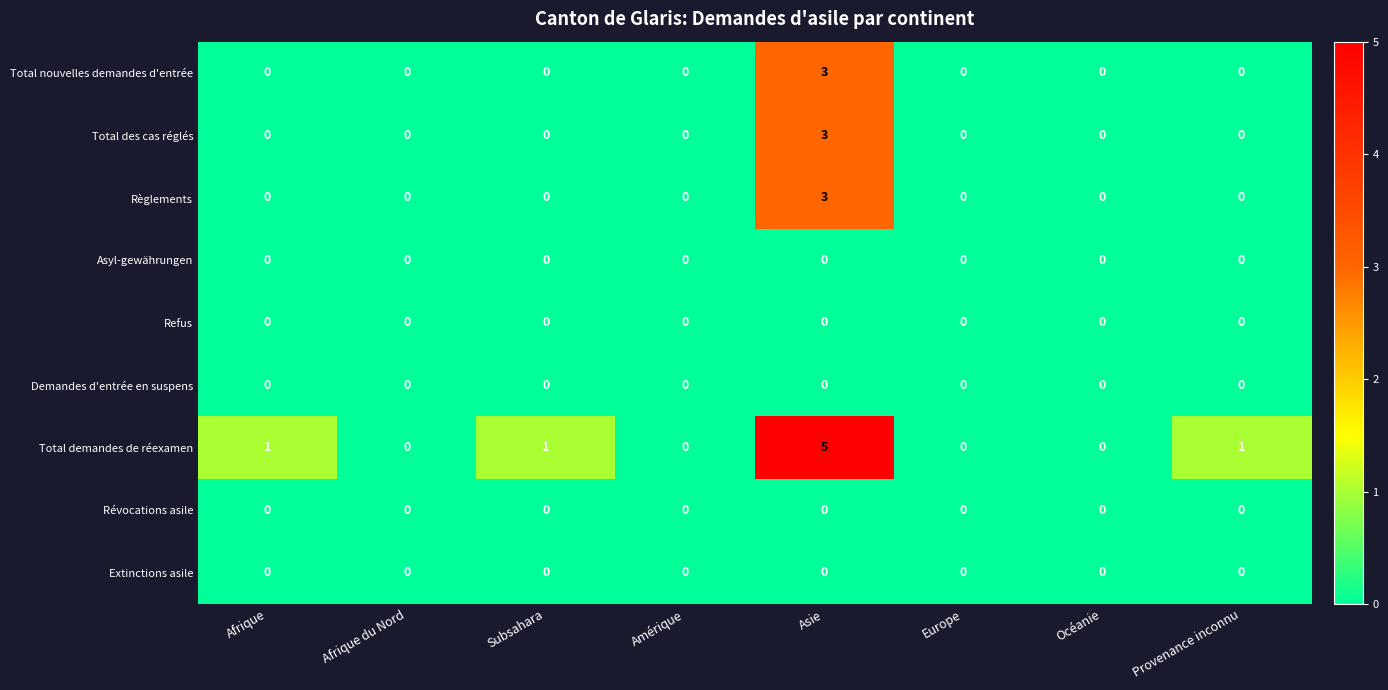

Count the Total nouvelles demandes d'entrée values in the range 0 to 1.

7